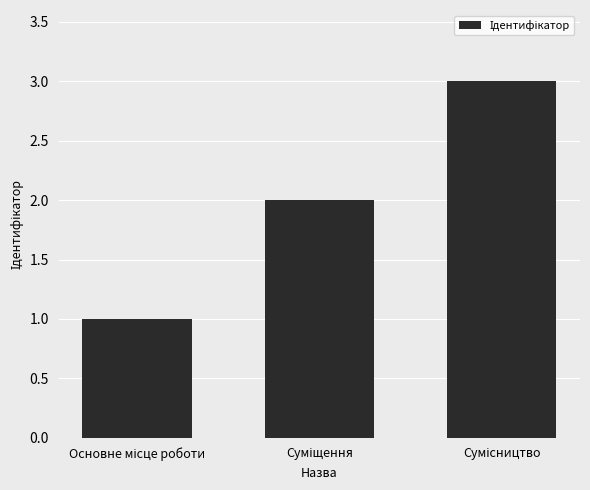

What is the greatest value displayed?

3